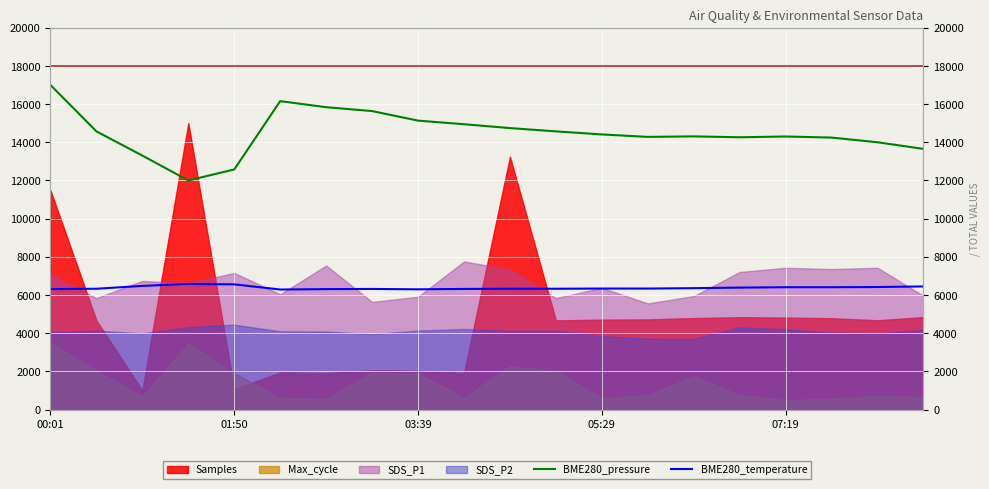

What is the sum of the BME280_pressure values at 03:39 and 7?

28937.4